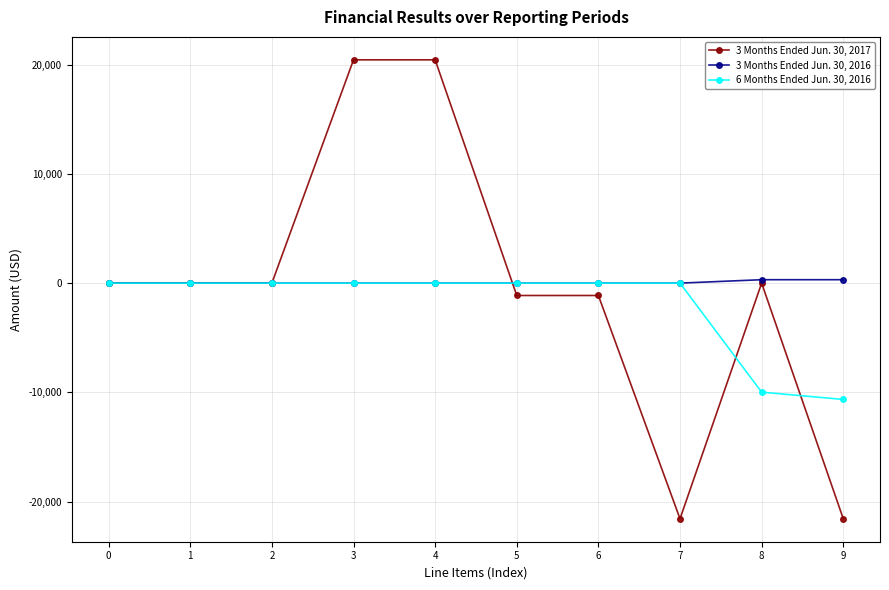

The value of 3 Months Ended Jun. 30, 2016 at 5 is 0. True or false?

True